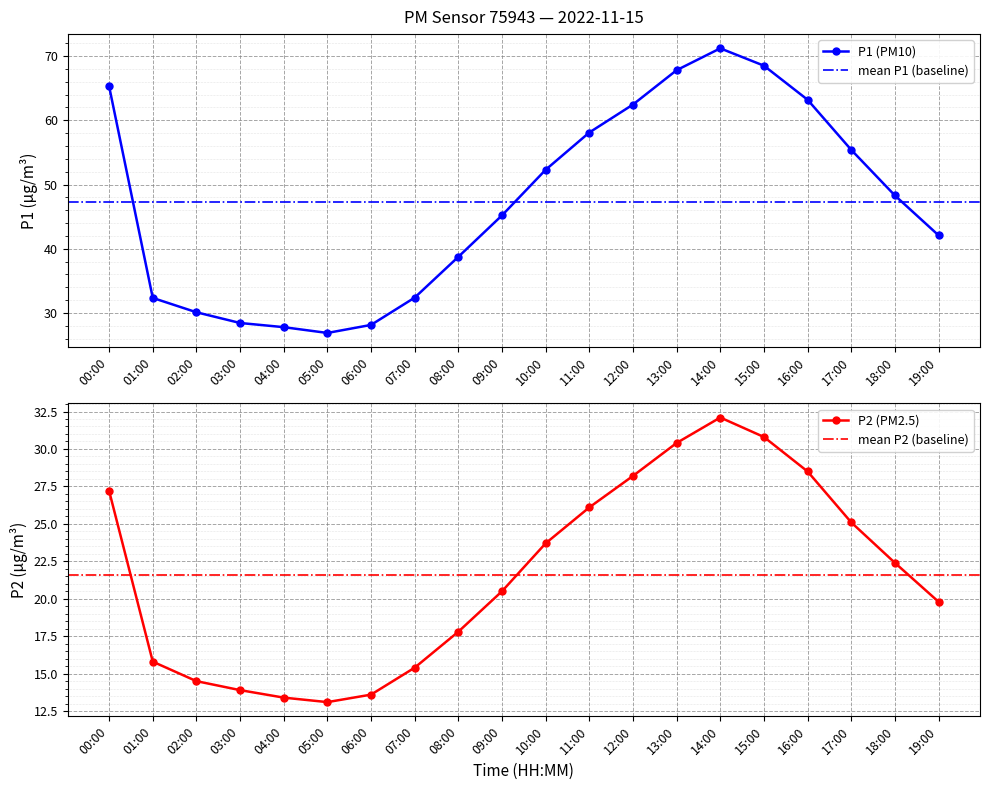

Count the number of data series in this chart.

2